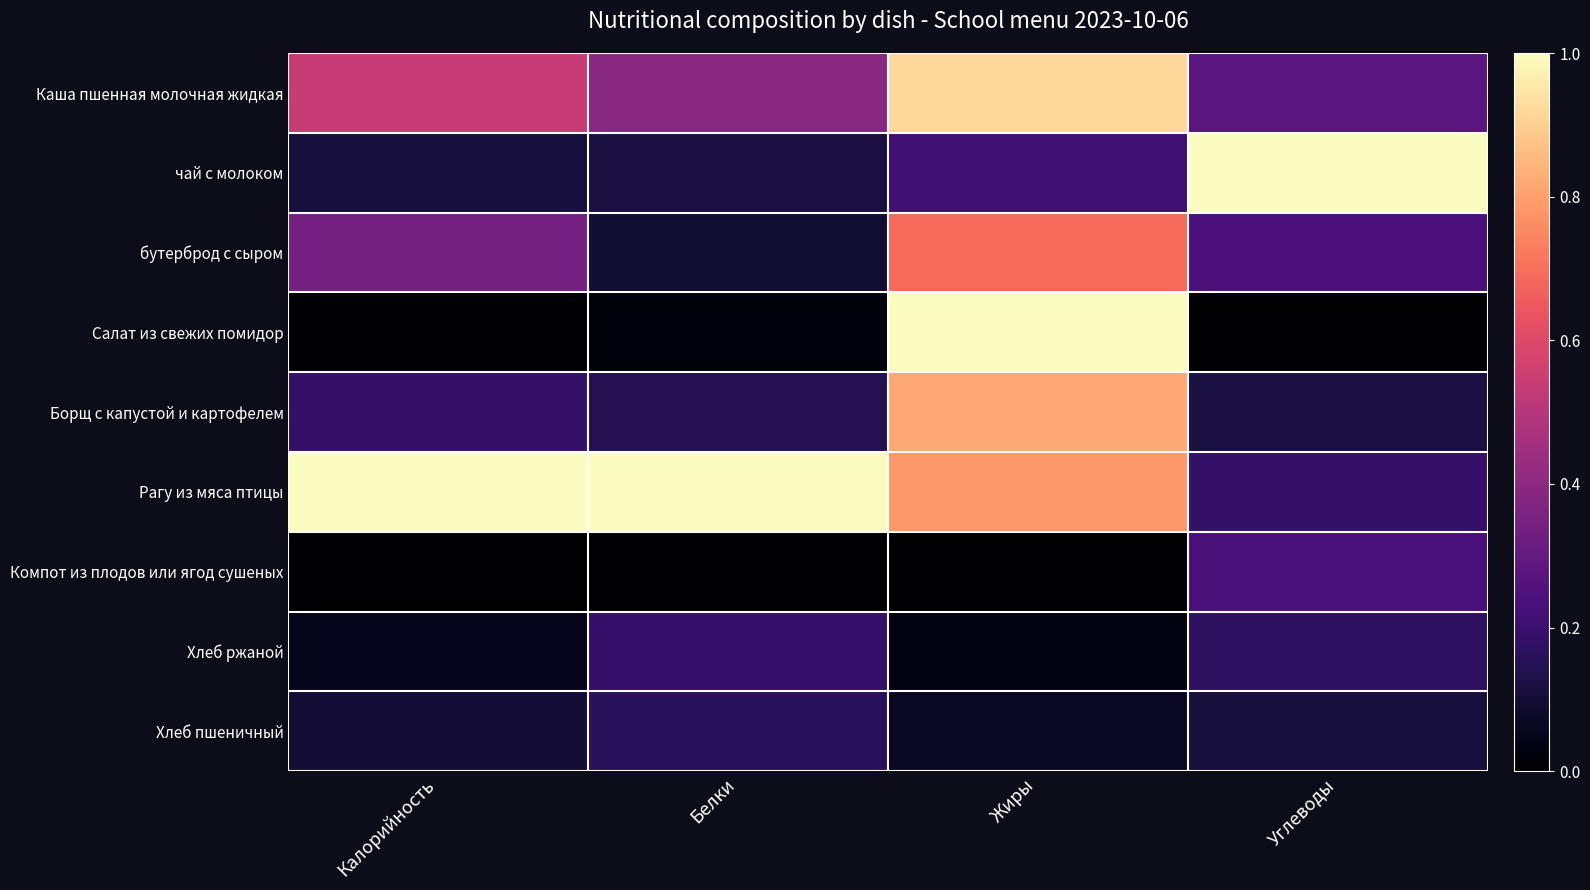

Reading right to left, extract all data points from this chart.

Каша пшенная молочная жидкая: Углеводы=0.3	Жиры=0.9	Белки=0.4	Калорийность=0.5
чай с молоком: Углеводы=1.0	Жиры=0.2	Белки=0.1	Калорийность=0.1
бутерброд с сыром: Углеводы=0.2	Жиры=0.7	Белки=0.1	Калорийность=0.3
Салат из свежих помидор: Углеводы=0.0	Жиры=1.0	Белки=0.0	Калорийность=0.0
Борщ с капустой и картофелем: Углеводы=0.1	Жиры=0.8	Белки=0.1	Калорийность=0.2
Рагу из мяса птицы: Углеводы=0.2	Жиры=0.8	Белки=1.0	Калорийность=1.0
Компот из плодов или ягод сушеных: Углеводы=0.2	Жиры=0.0	Белки=0.0	Калорийность=0.0
Хлеб ржаной: Углеводы=0.2	Жиры=0.0	Белки=0.2	Калорийность=0.1
Хлеб пшеничный: Углеводы=0.1	Жиры=0.1	Белки=0.2	Калорийность=0.1